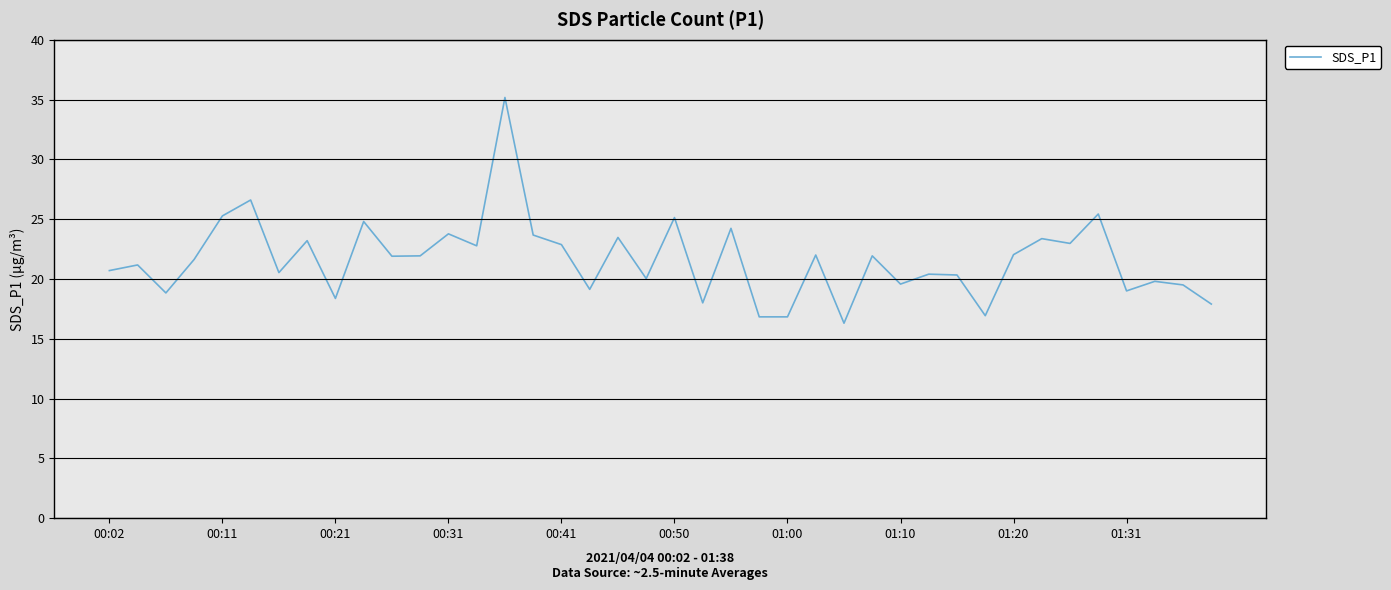

What is the difference between the maximum and minimum values?

18.9